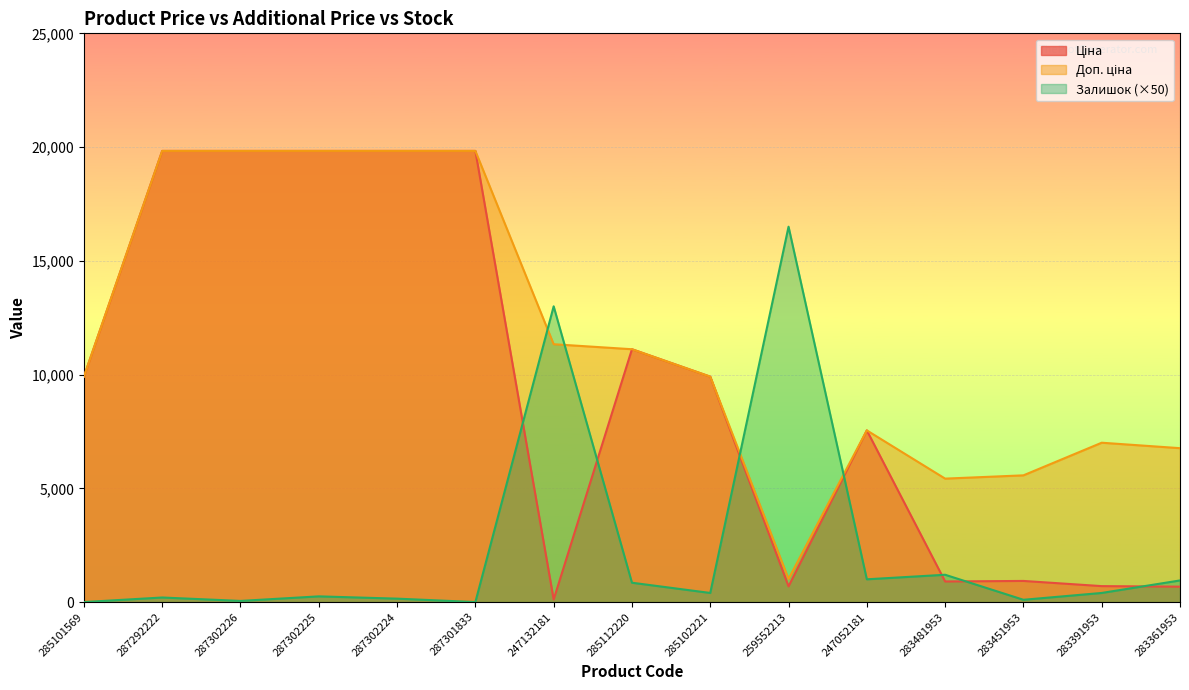

The Доп. ціна series shows 7545.9 at 247052181. True or false?

True